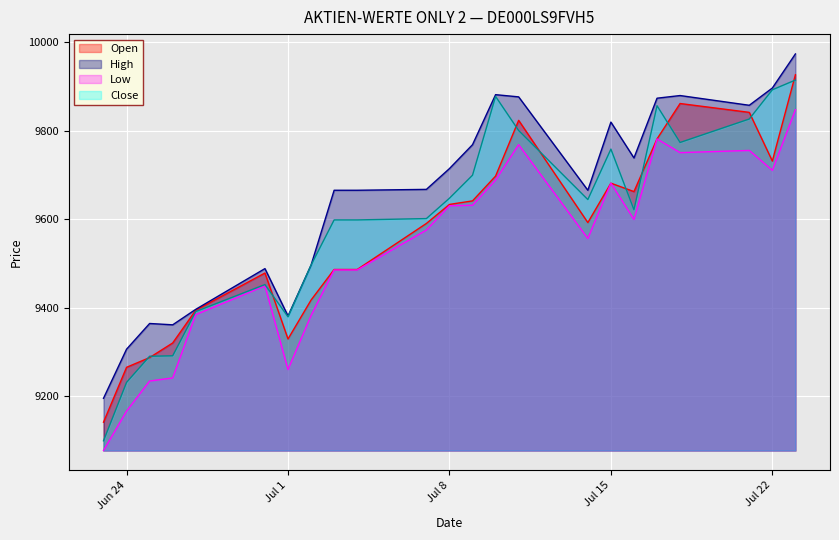

How many interior local peaks does the High series have?

5